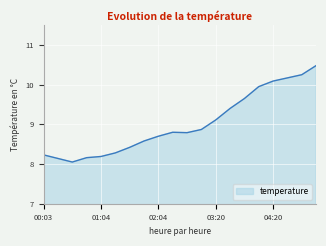

What is the difference between the maximum and minimum values?

2.4